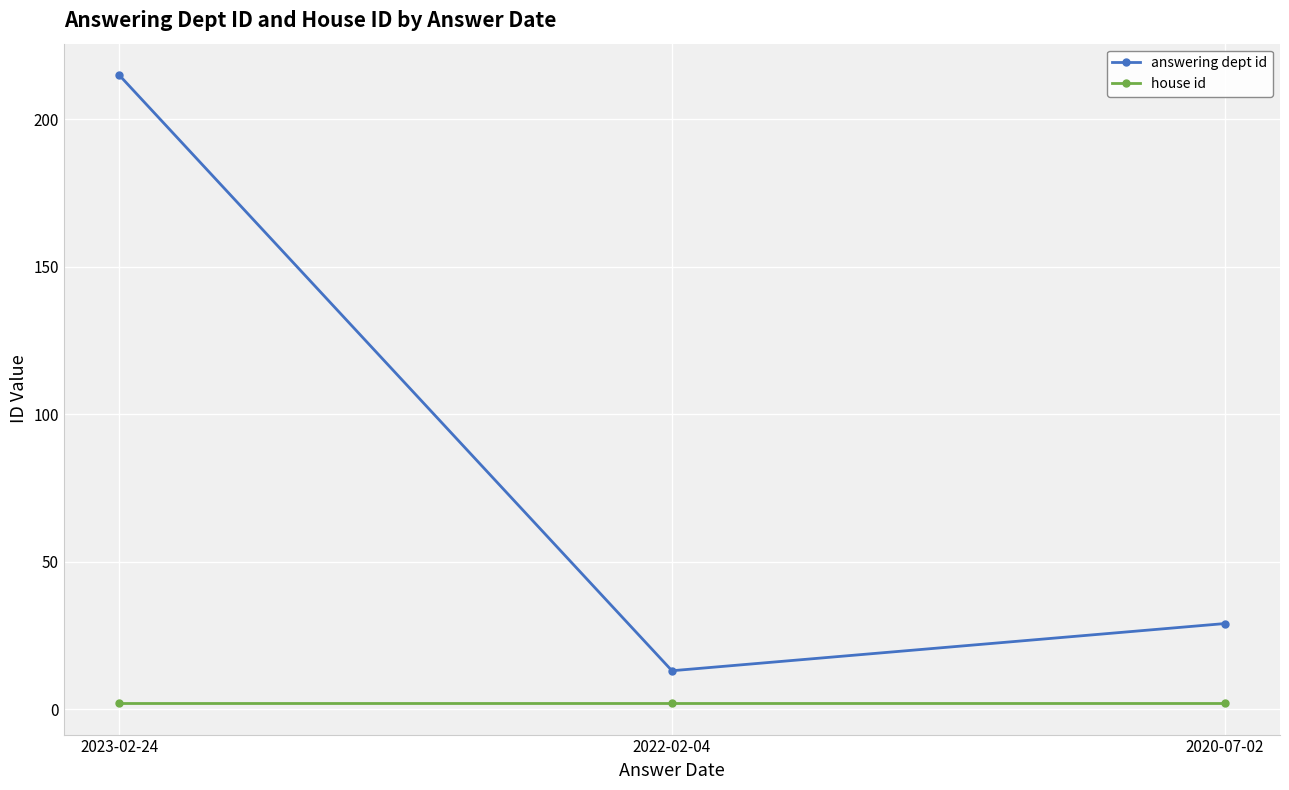

Reading left to right, transcribe all the data shown in this chart.

answering dept id: 215	13	29
house id: 2	2	2